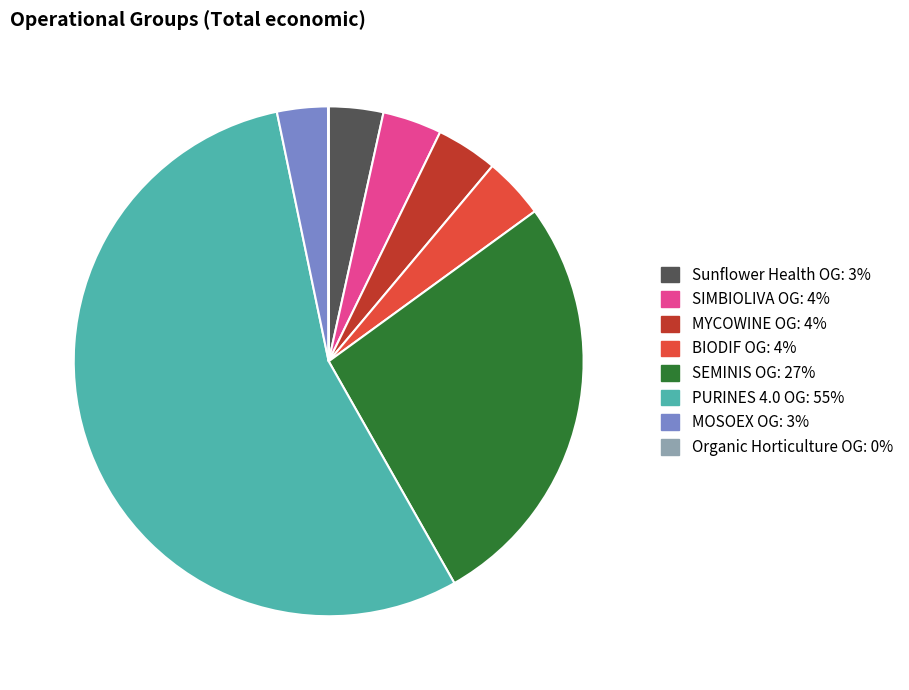

Is there a majority slice in this chart?

Yes